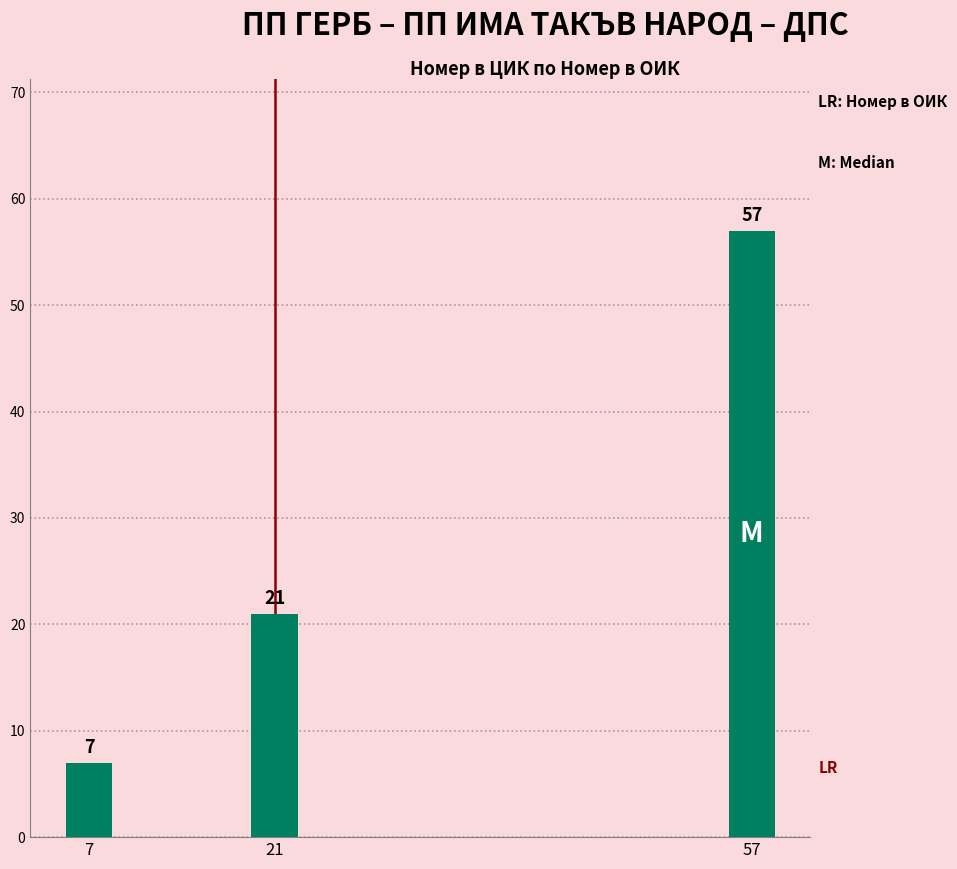

Count the number of categories in the chart.

3